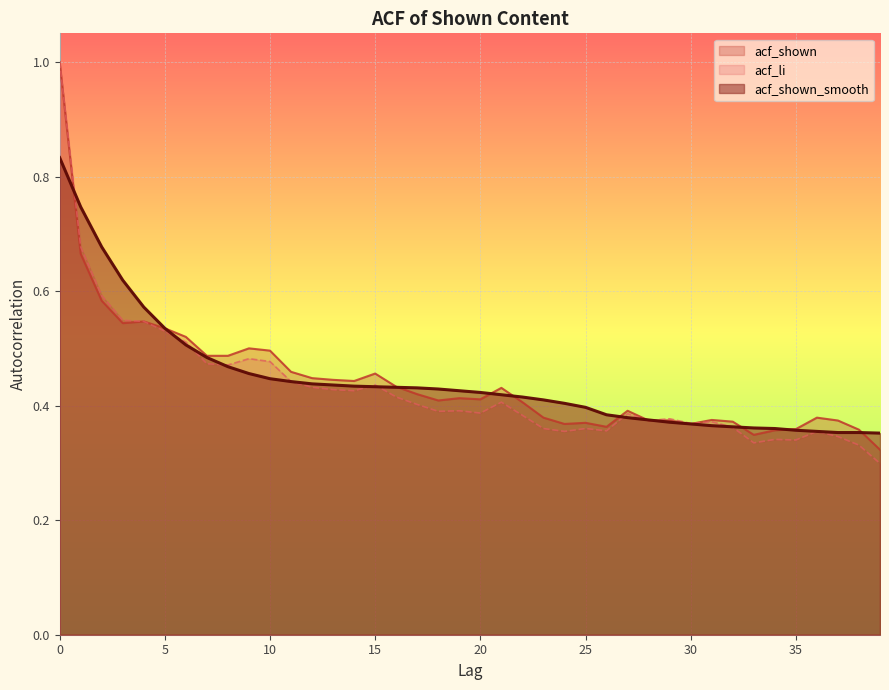

Reading left to right, what are all the values shown in this chart?

acf_shown_smooth: 0.8	0.7	0.7	0.6	0.6	0.5	0.5	0.5	0.5	0.5	0.4	0.4	0.4	0.4	0.4	0.4	0.4	0.4	0.4	0.4	0.4	0.4	0.4	0.4	0.4	0.4	0.4	0.4	0.4	0.4	0.4	0.4	0.4	0.4	0.4	0.4	0.4	0.4	0.4	0.4
acf_shown: 1.0	0.7	0.6	0.5	0.5	0.5	0.5	0.5	0.5	0.5	0.5	0.5	0.4	0.4	0.4	0.5	0.4	0.4	0.4	0.4	0.4	0.4	0.4	0.4	0.4	0.4	0.4	0.4	0.4	0.4	0.4	0.4	0.4	0.3	0.4	0.4	0.4	0.4	0.4	0.3
acf_li: 1.0	0.7	0.6	0.5	0.5	0.5	0.5	0.5	0.5	0.5	0.5	0.4	0.4	0.4	0.4	0.4	0.4	0.4	0.4	0.4	0.4	0.4	0.4	0.4	0.4	0.4	0.4	0.4	0.4	0.4	0.4	0.4	0.4	0.3	0.3	0.3	0.4	0.3	0.3	0.3